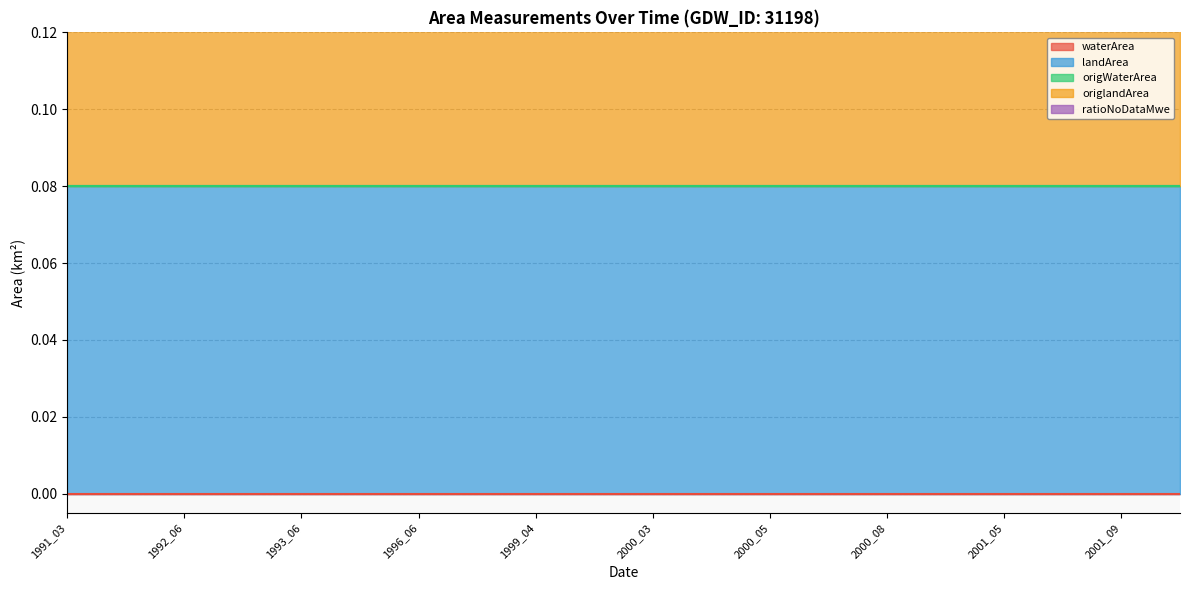

Read the origlandArea value at 1992_06.

0.1